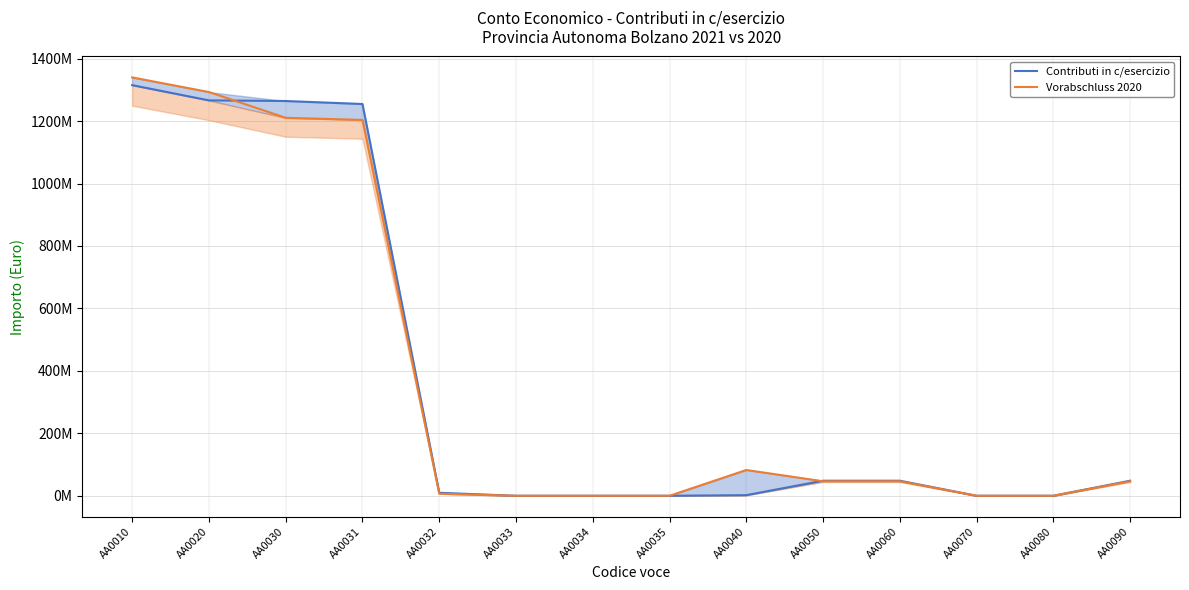

Does the chart display data point markers on the line(s)?

No